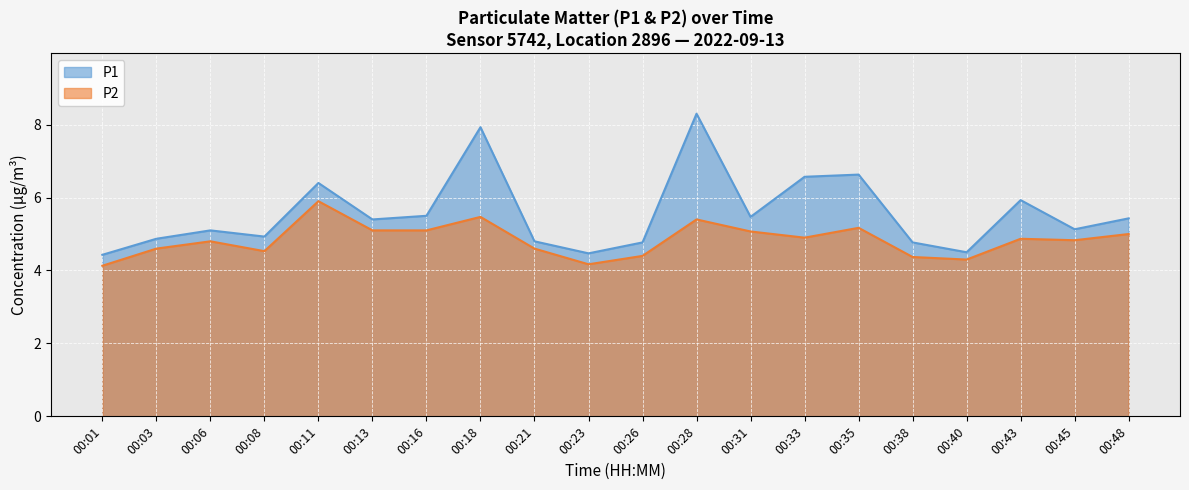

In P1, how many points are lower than both neighbors (excluding endpoints)?

6